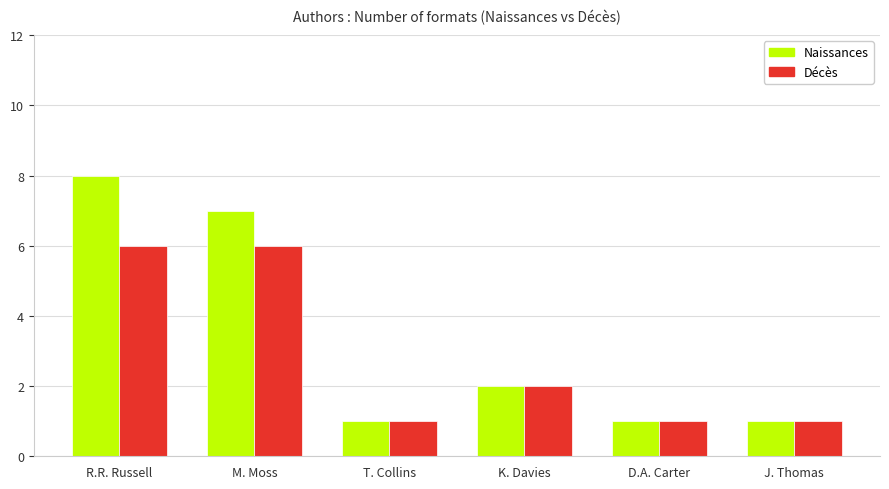

What is the value of the Naissances bar at the 3rd from the left?

1